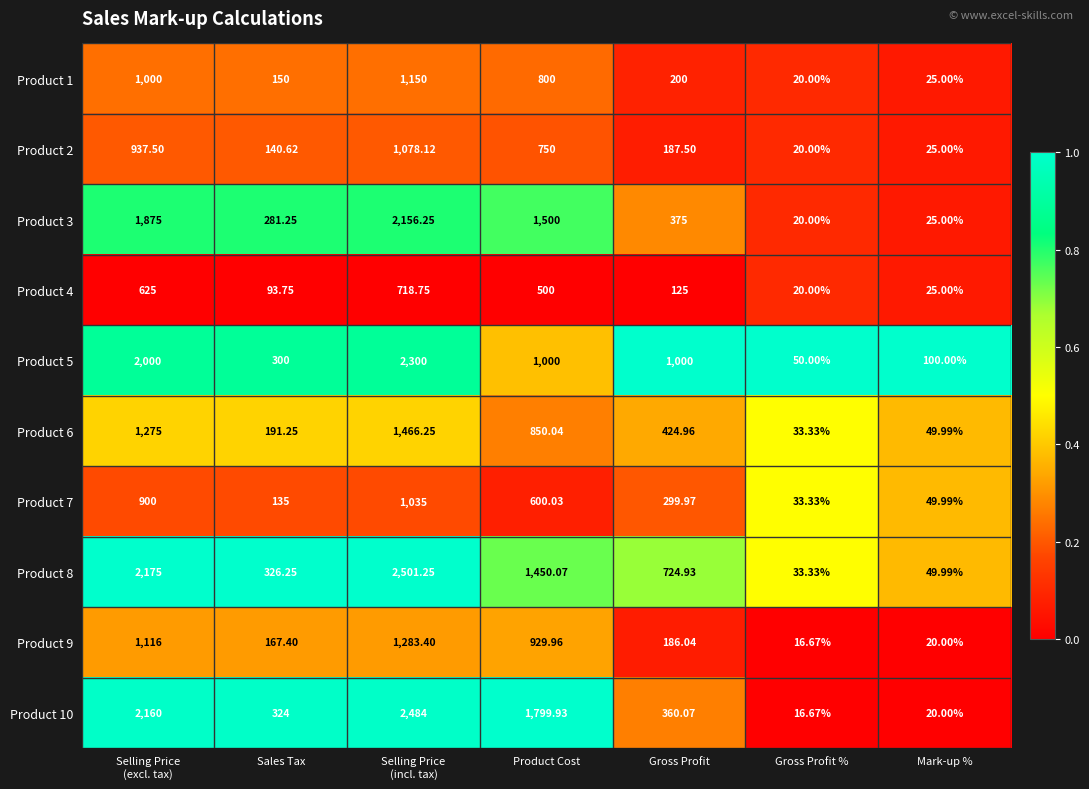

What is the total value across all series at Selling Price
(excl. tax)?

14063.5